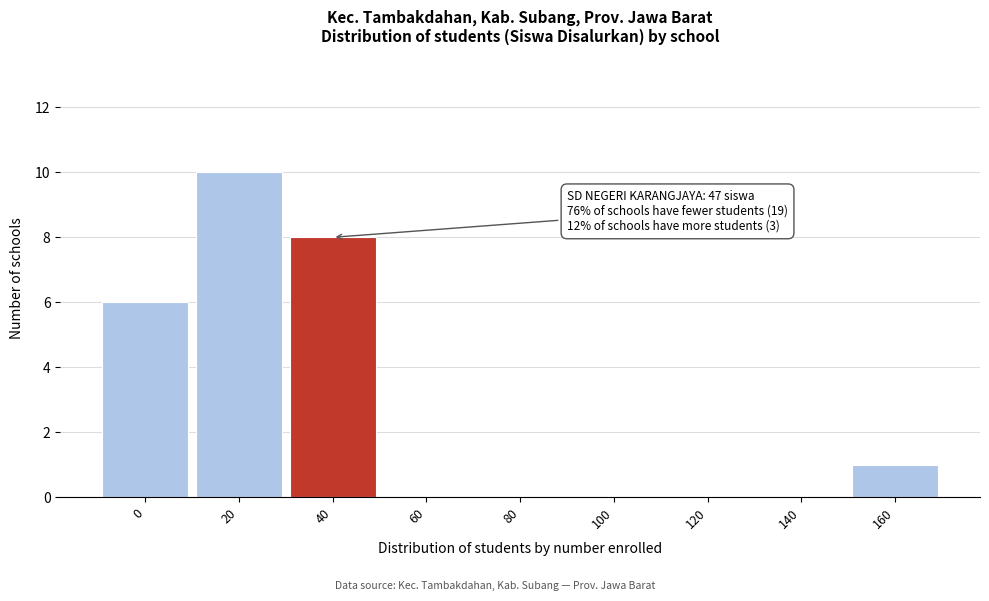

Reading right to left, transcribe all the data shown in this chart.

160=1	140=0	120=0	100=0	80=0	60=0	40=8	20=10	0=6